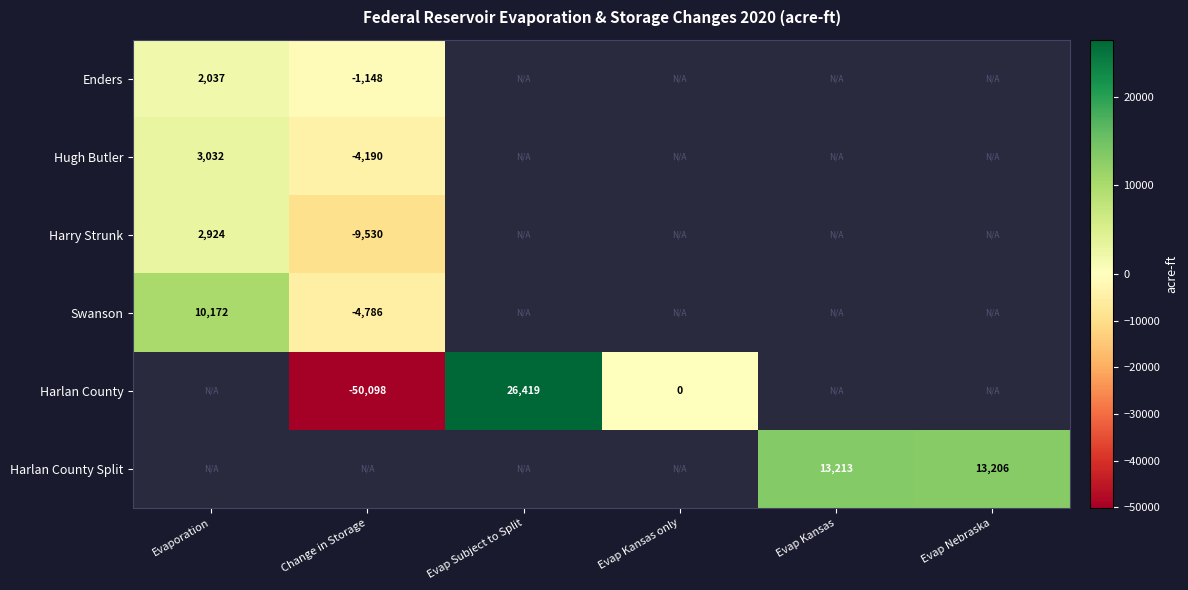

True or false: Swanson has a value of 10172 at Evaporation.

True